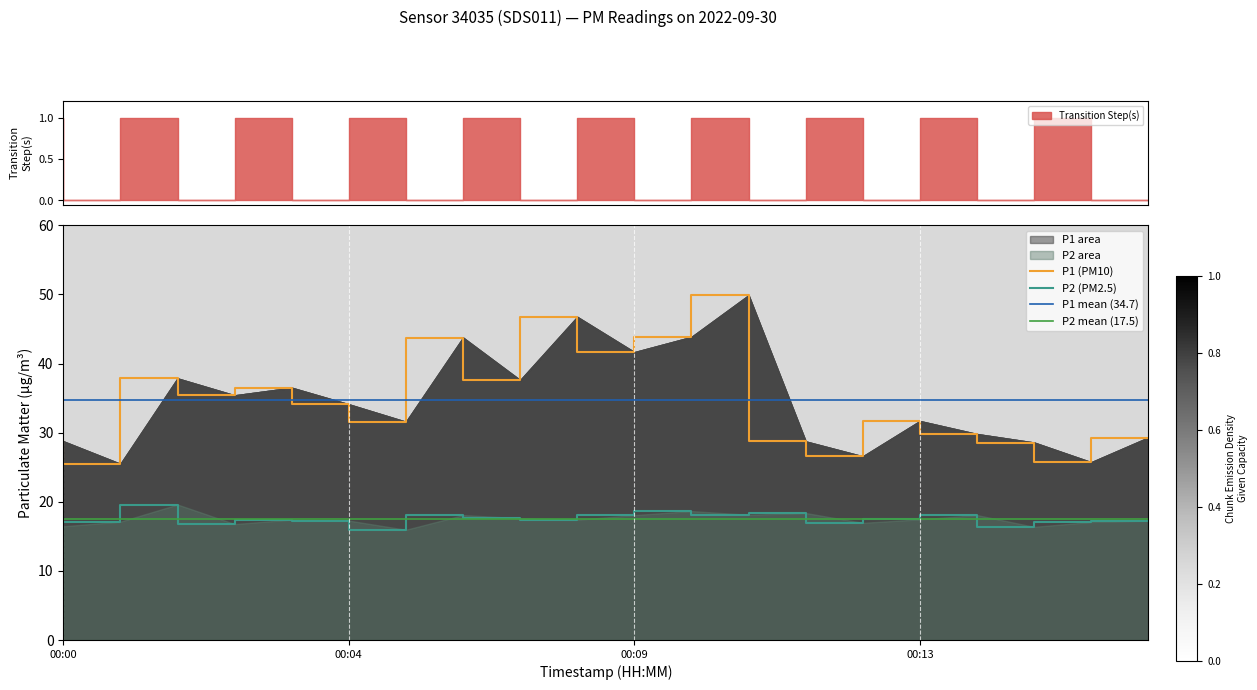

Where is P1 nearest to the value 37?

00:03